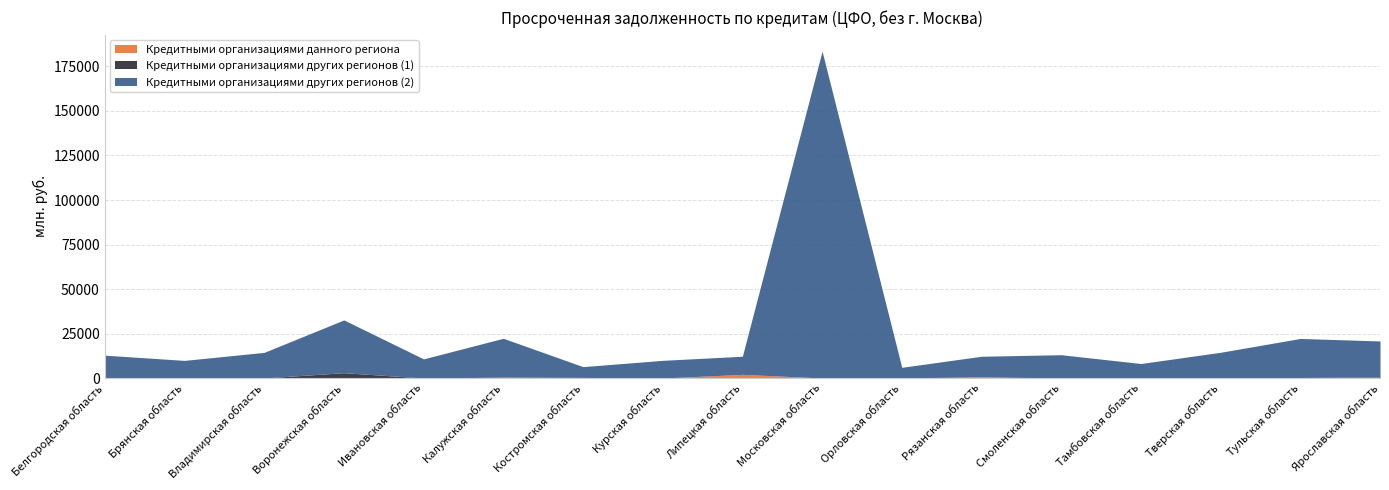

What is the maximum value shown in the chart?

183470